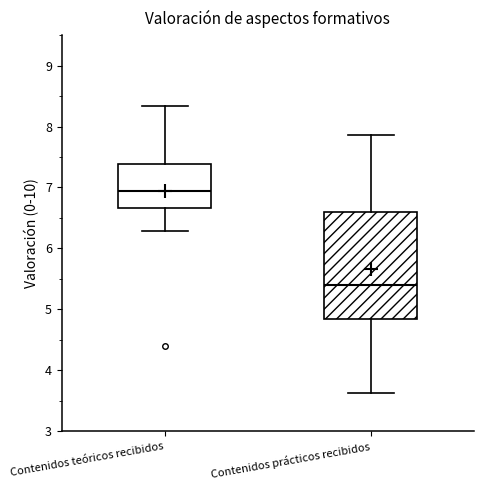

Which box has the highest median line?

Contenidos teóricos recibidos